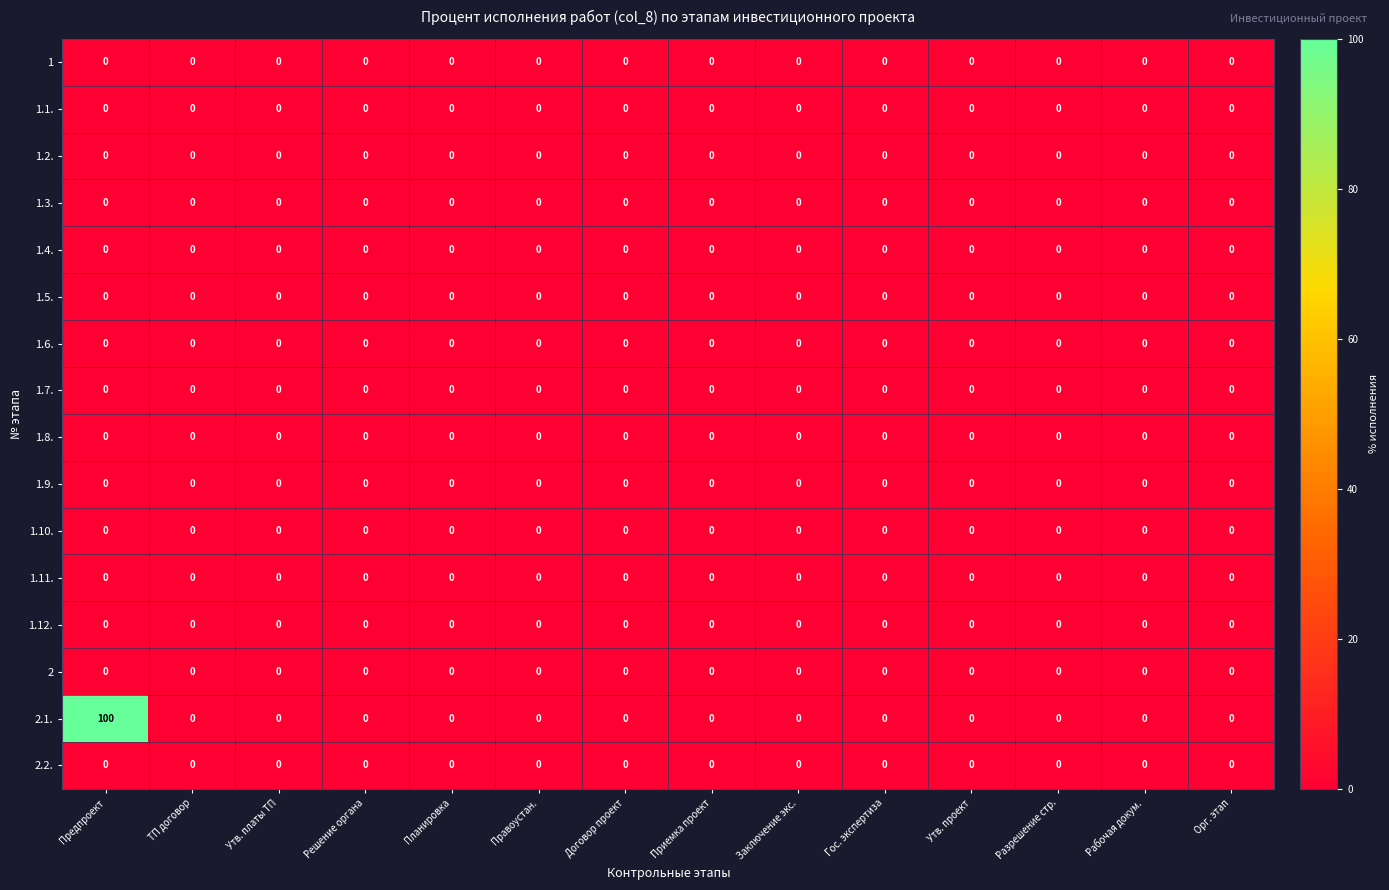

At which category is the sum across all series the highest?

Предпроект